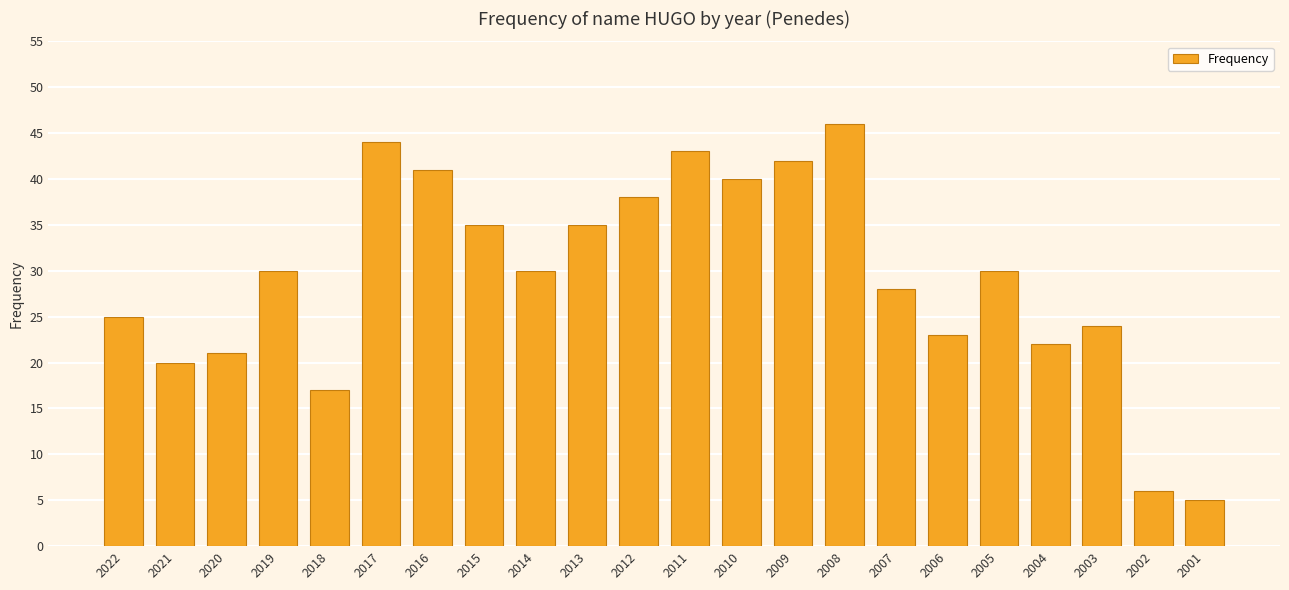

Reading left to right, what are all the values shown in this chart?

2022=25	2021=20	2020=21	2019=30	2018=17	2017=44	2016=41	2015=35	2014=30	2013=35	2012=38	2011=43	2010=40	2009=42	2008=46	2007=28	2006=23	2005=30	2004=22	2003=24	2002=6	2001=5